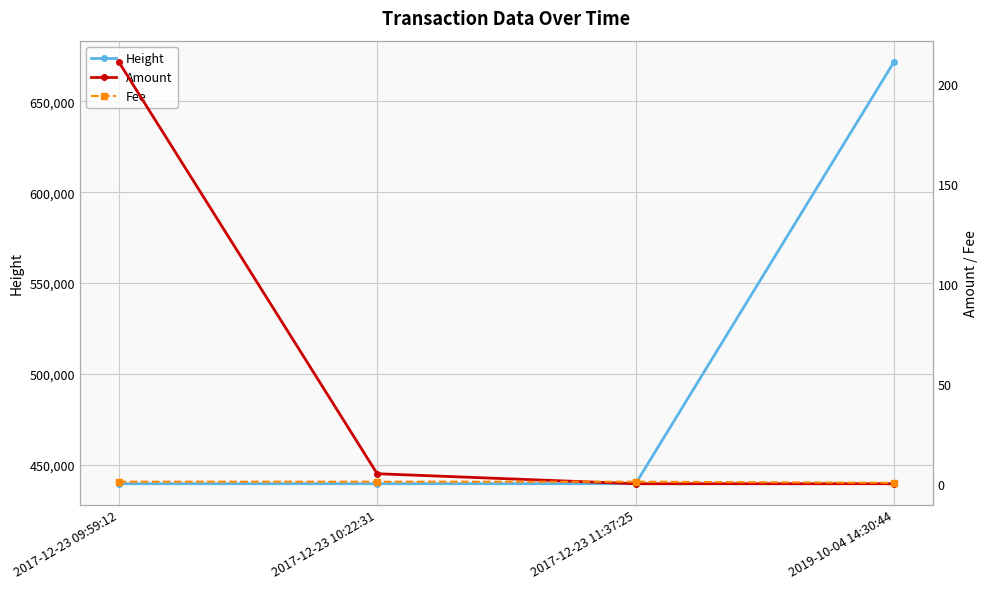

What are all the series names shown in the legend?

Height, Amount, Fee